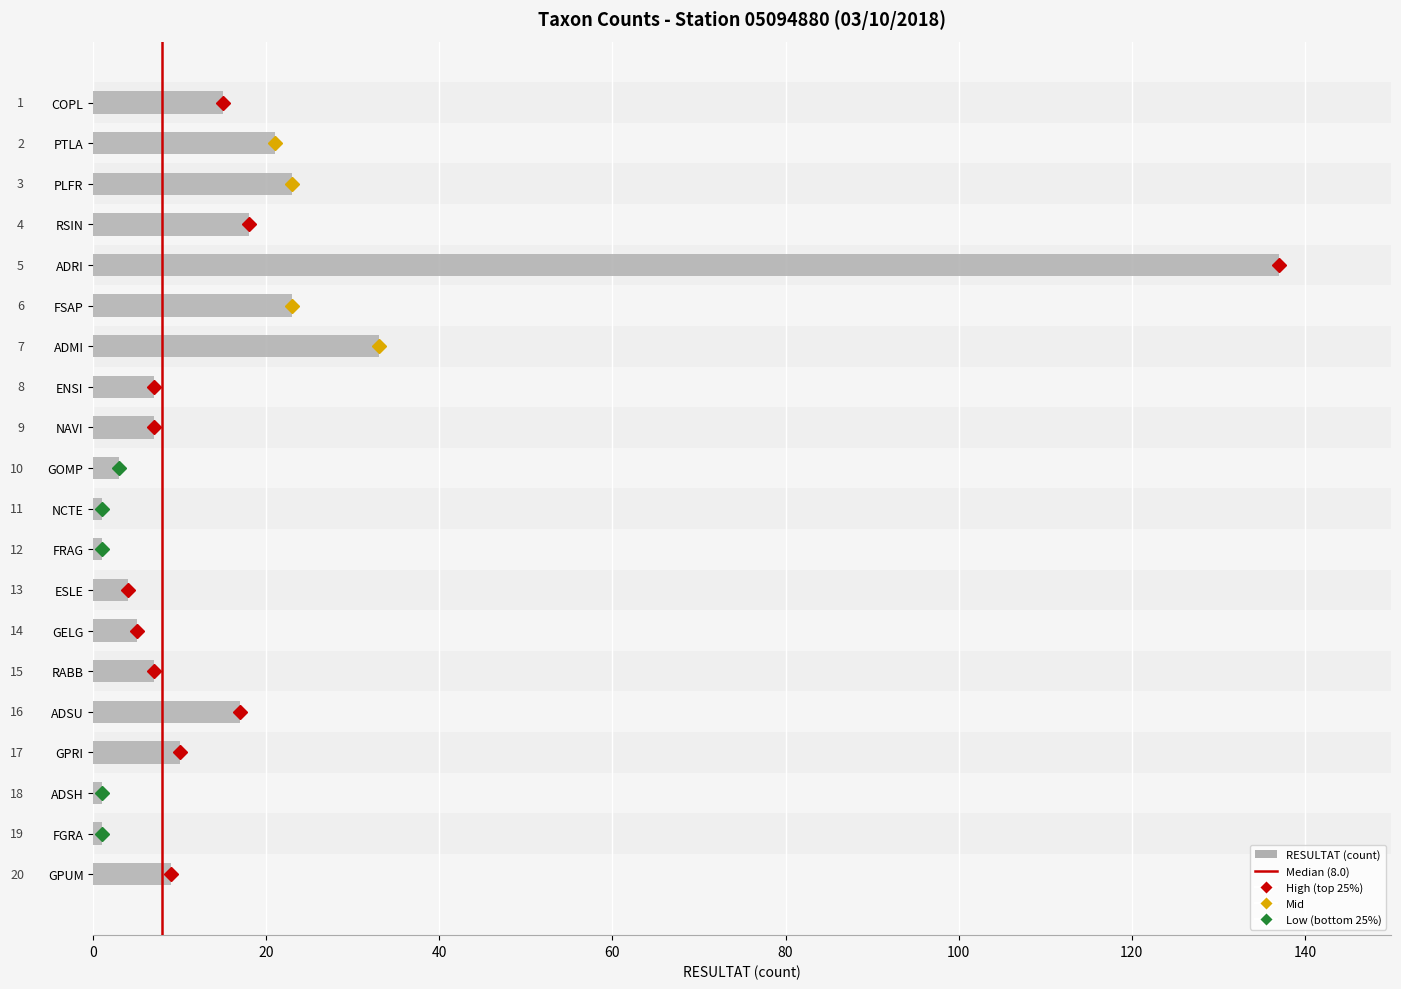

What is the average value?

17